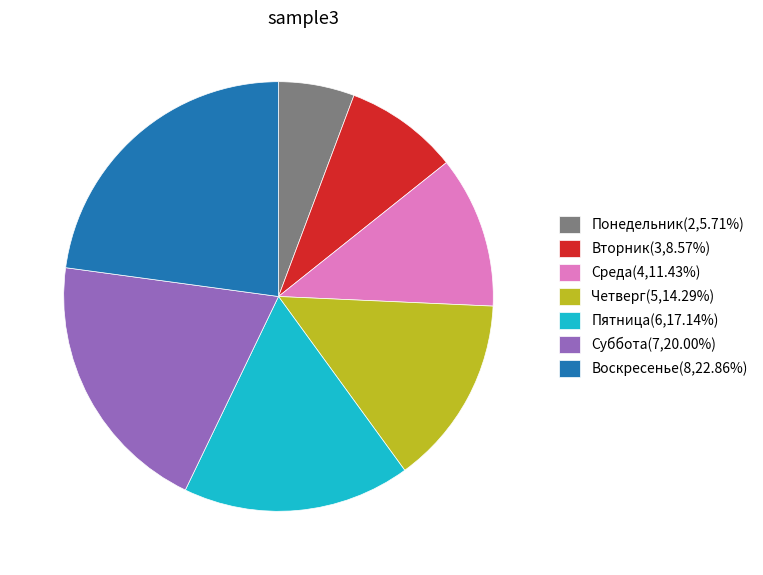

True or false: Суббота accounts for 27% of the total.

False